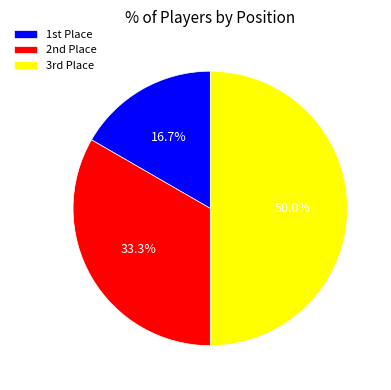

Which category has the smallest portion of the pie?

1st Place